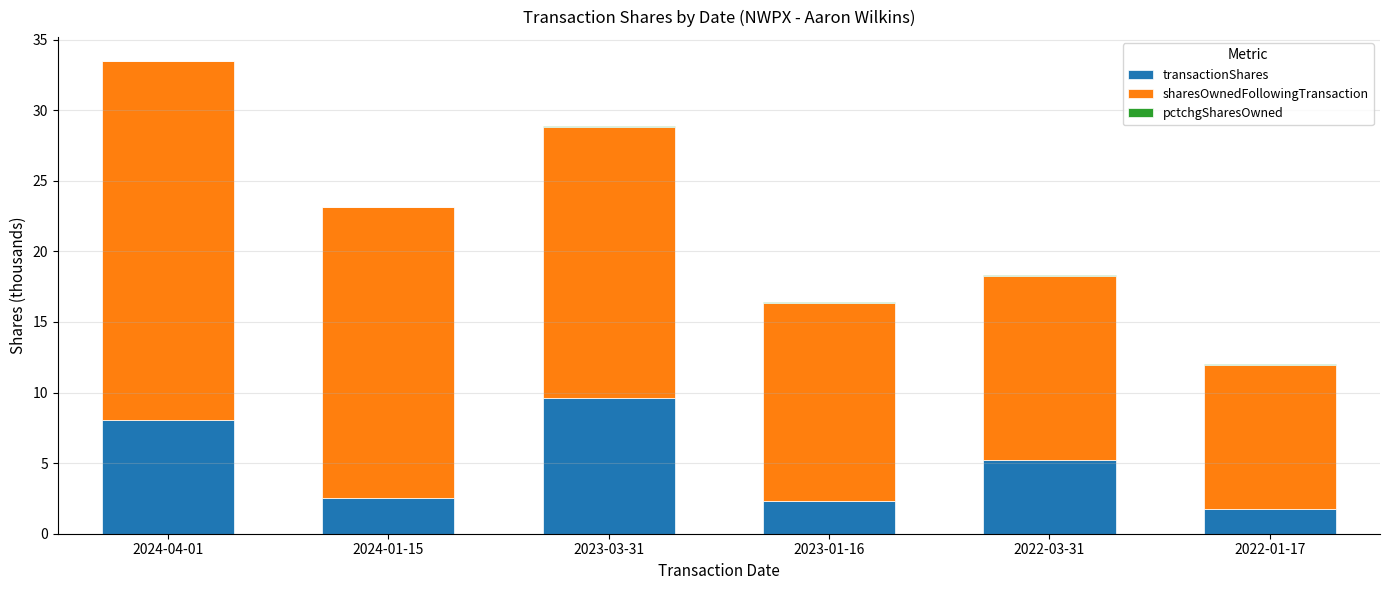

True or false: transactionShares has a value of 1.7 at 2022-01-17.

True